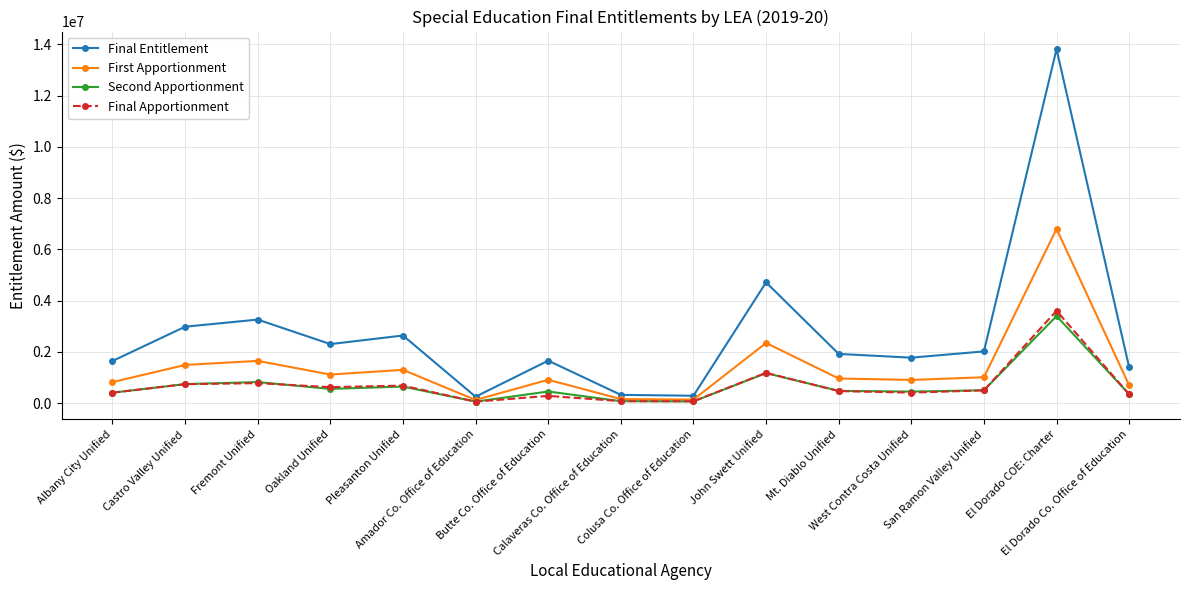

What is the minimum value shown in the chart?

61702